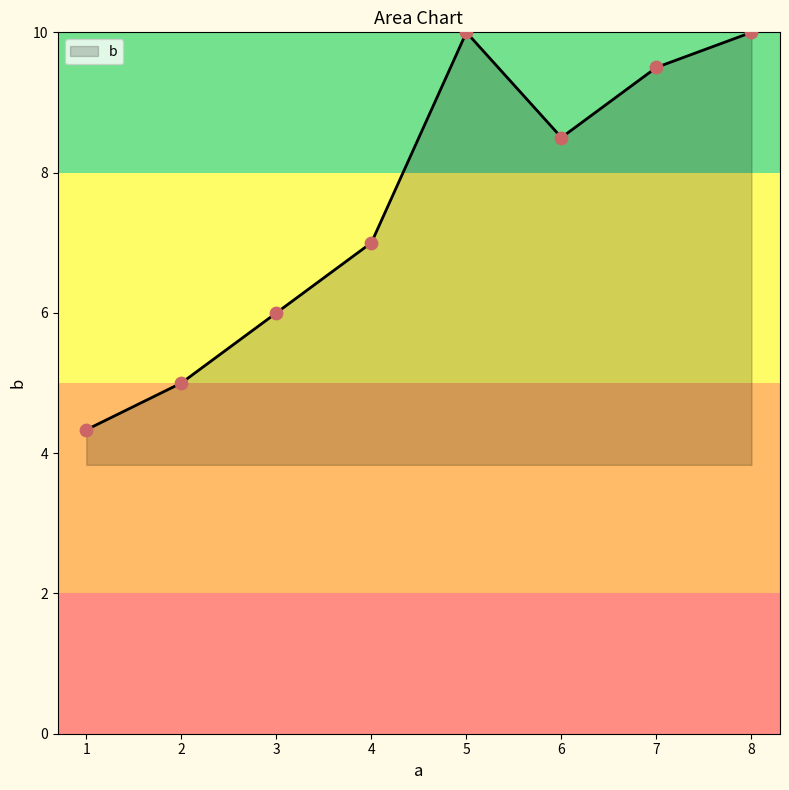

Between 4 and 6, which is larger?

6